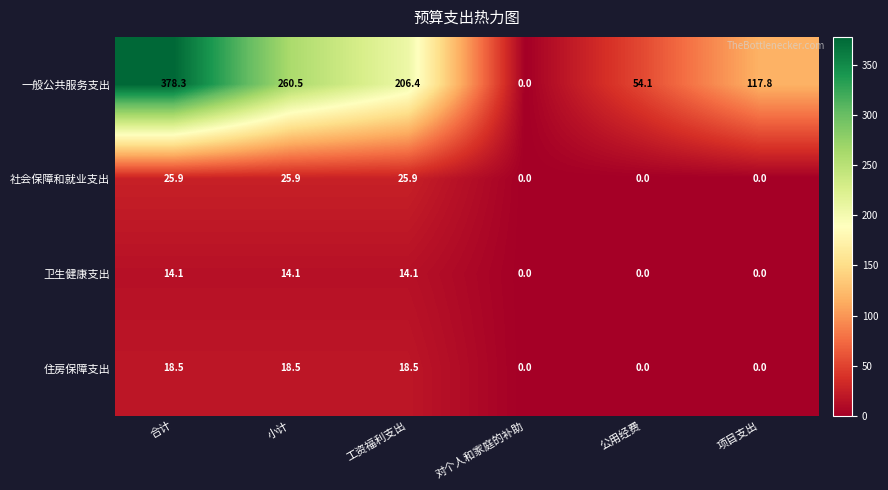

What is the difference between the maximum and second lowest values in the 社会保障和就业支出 series?

25.9